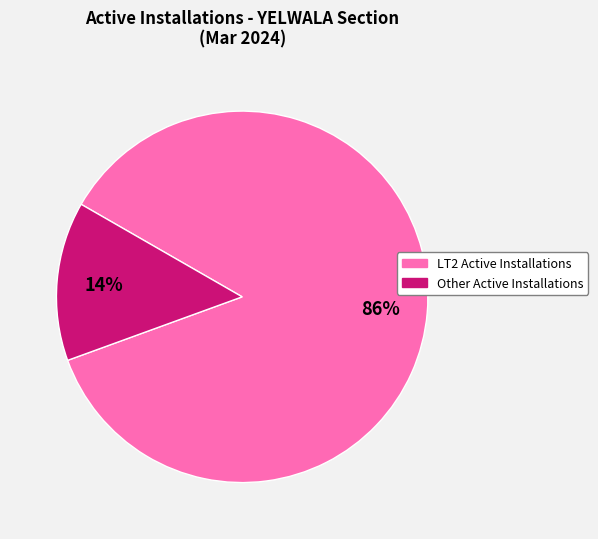

To the nearest percent, what is the difference between the largest and smallest slice percentages?

72%